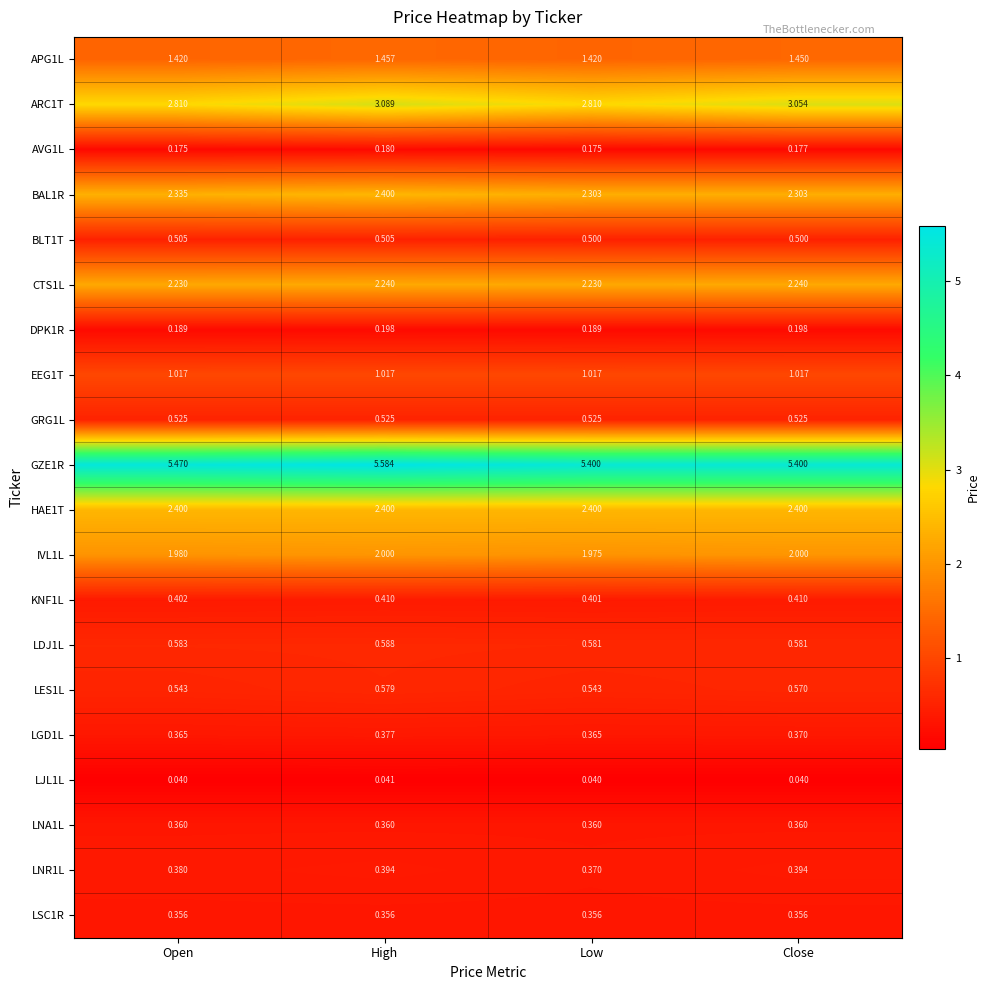

At which category is the sum across all series the highest?

High